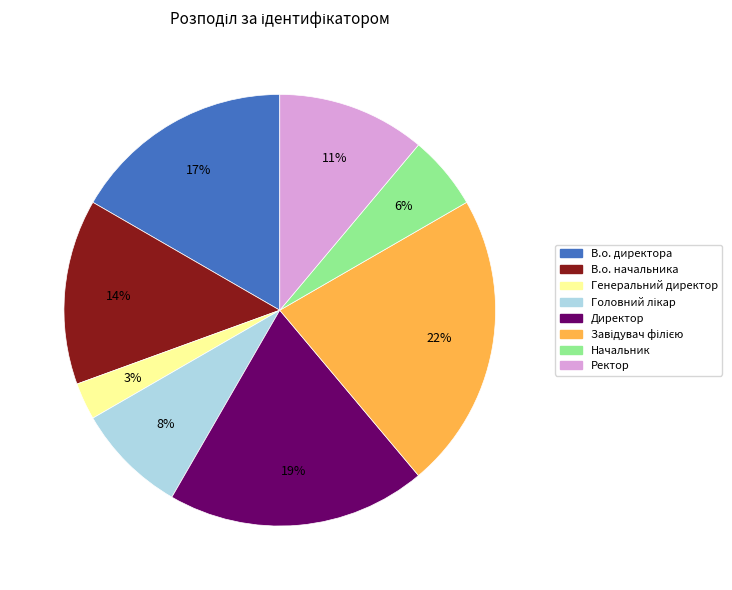

Is it true that Ректор is 1% of the pie?

False